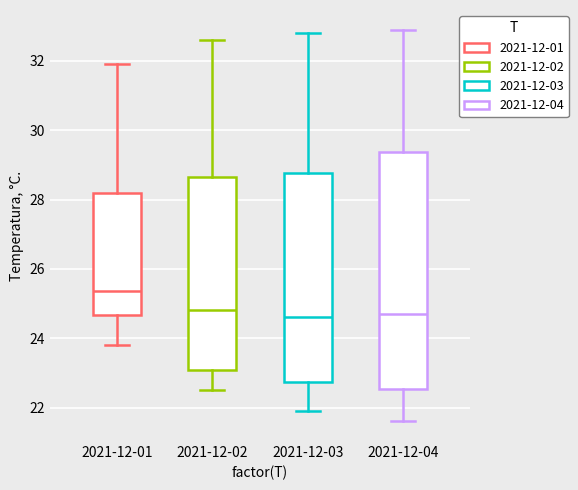

Where is the upper edge of the box for 2021-12-03 on the y-axis? The values are not printed on the chart, so give them approximately, as read against the axis.

28.8